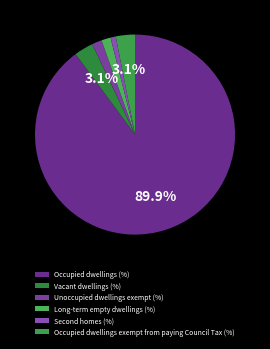

Which slice is the largest?

Occupied dwellings (%)